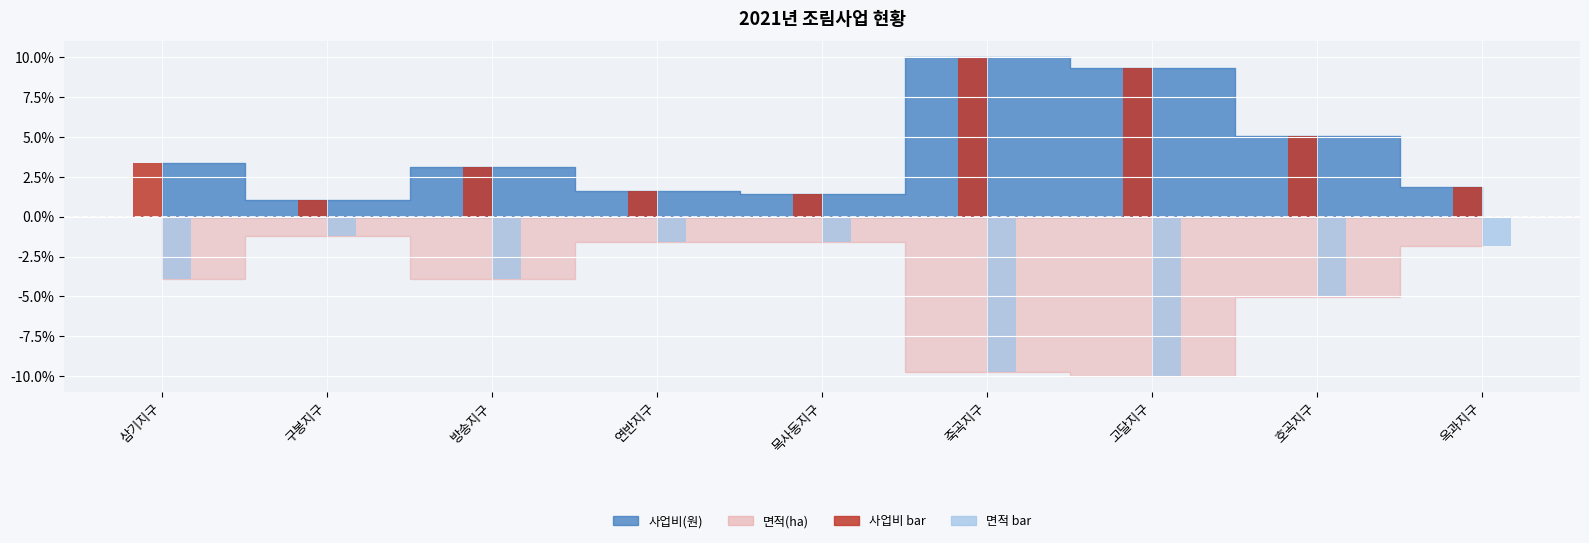

What value does the 면적 bar series have at 옥과지구?

-1.9